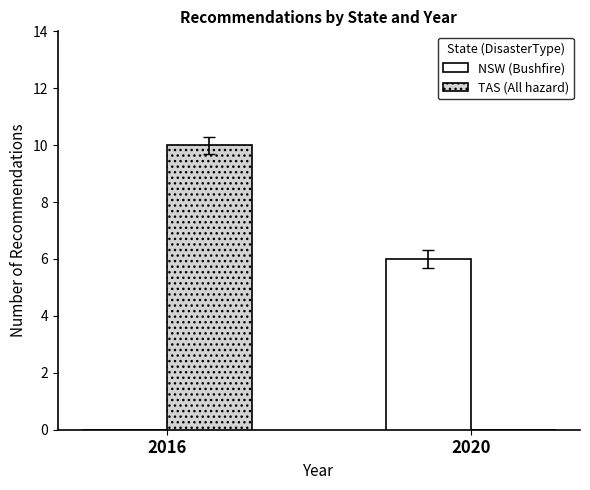

What are all the series names shown in the legend?

NSW (Bushfire), TAS (All hazard)